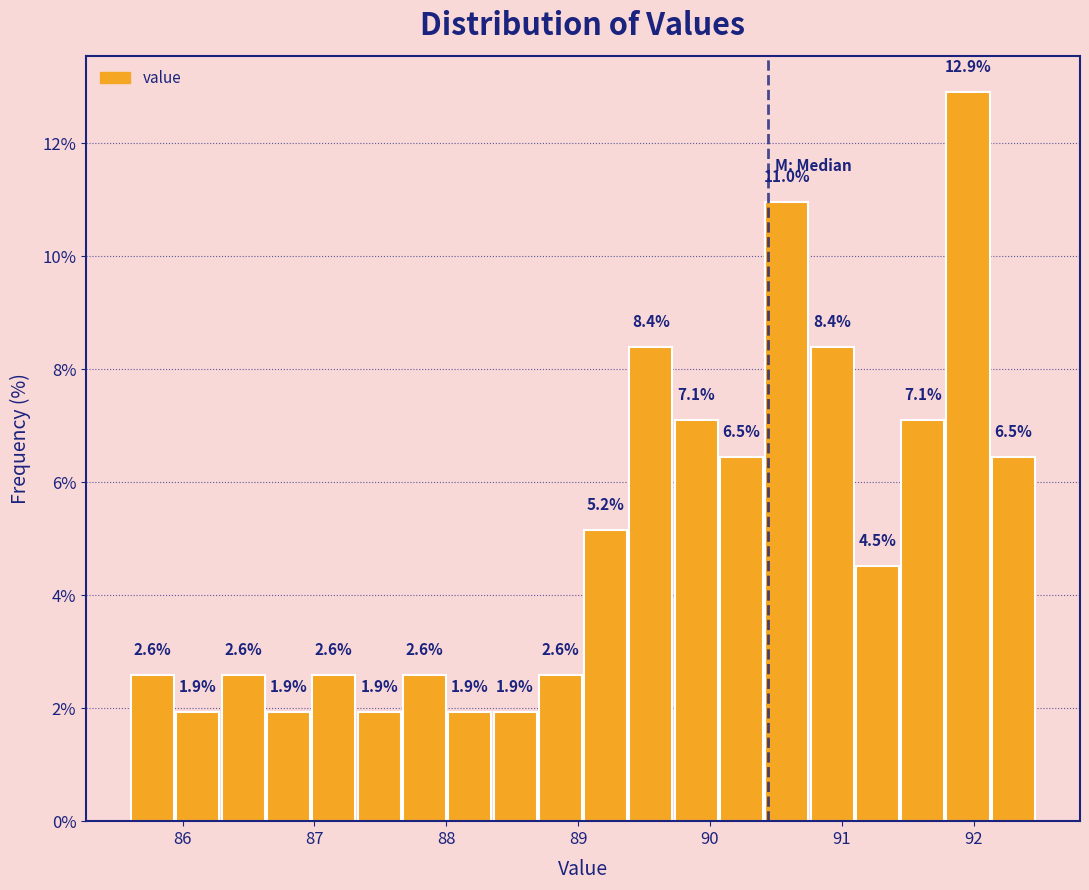

Read against the x-axis, roughly where is the centre of the tallest bar?

92.0